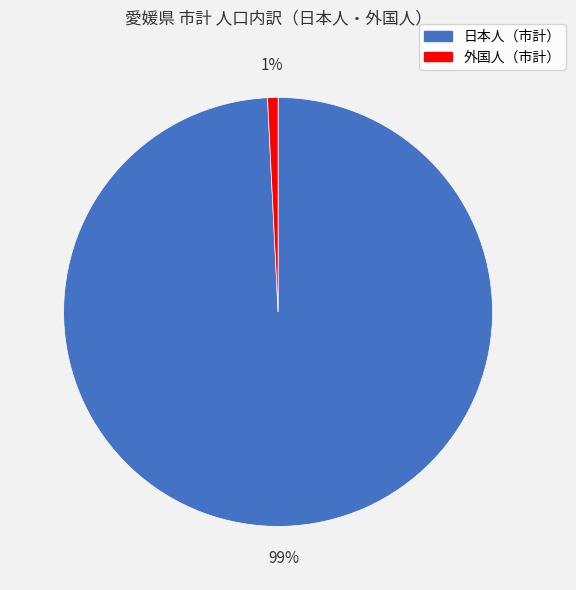

How many slices are in this pie chart?

2